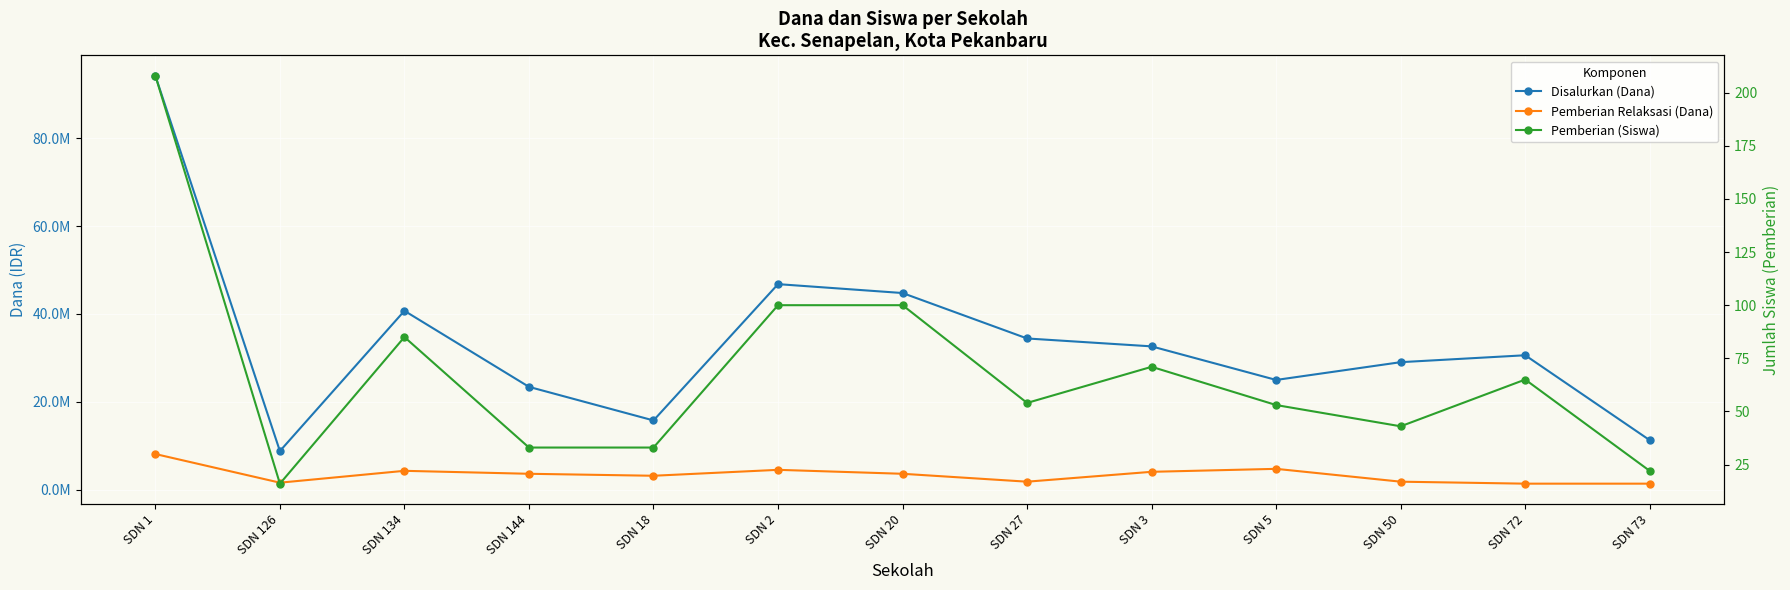

Is it true that Disalurkan (Dana) equals 40725000 at SDN 134?

True